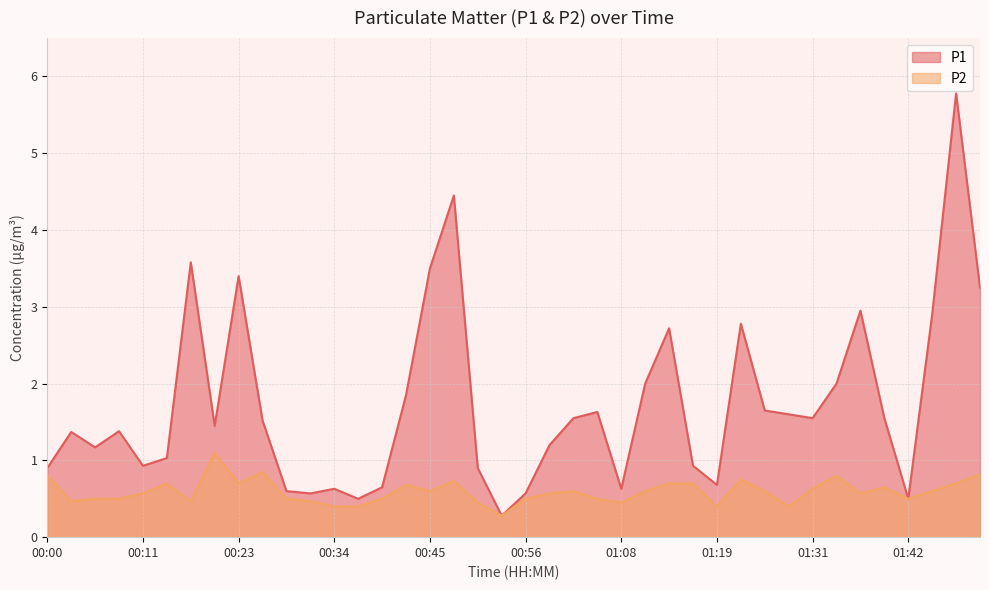

At which category does the chart reach its peak across all series?

01:48